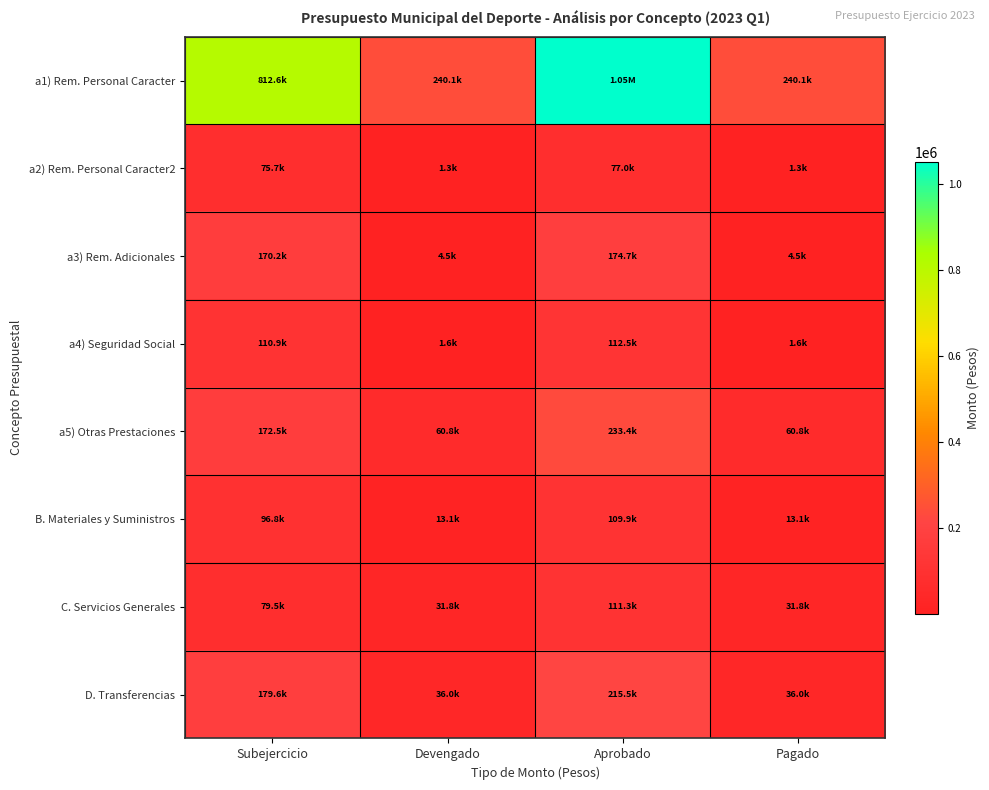

Rank the series by their maximum value, from highest to lowest.

a1) Rem. Personal Caracter, a5) Otras Prestaciones, D. Transferencias, a3) Rem. Adicionales, a4) Seguridad Social, C. Servicios Generales, B. Materiales y Suministros, a2) Rem. Personal Caracter2